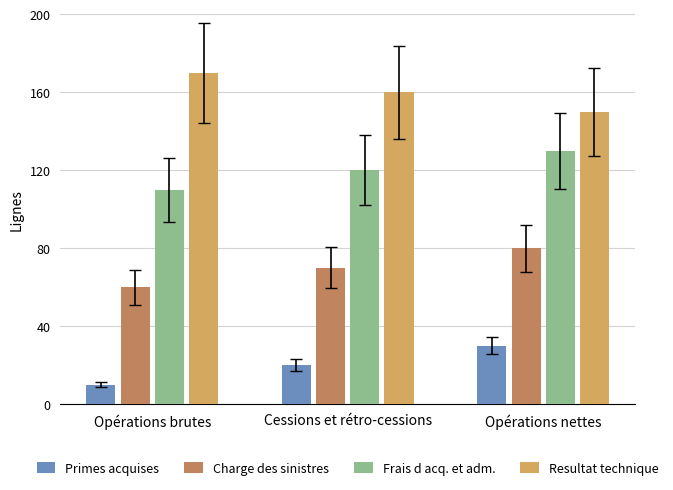

Does the chart contain any negative values?

No